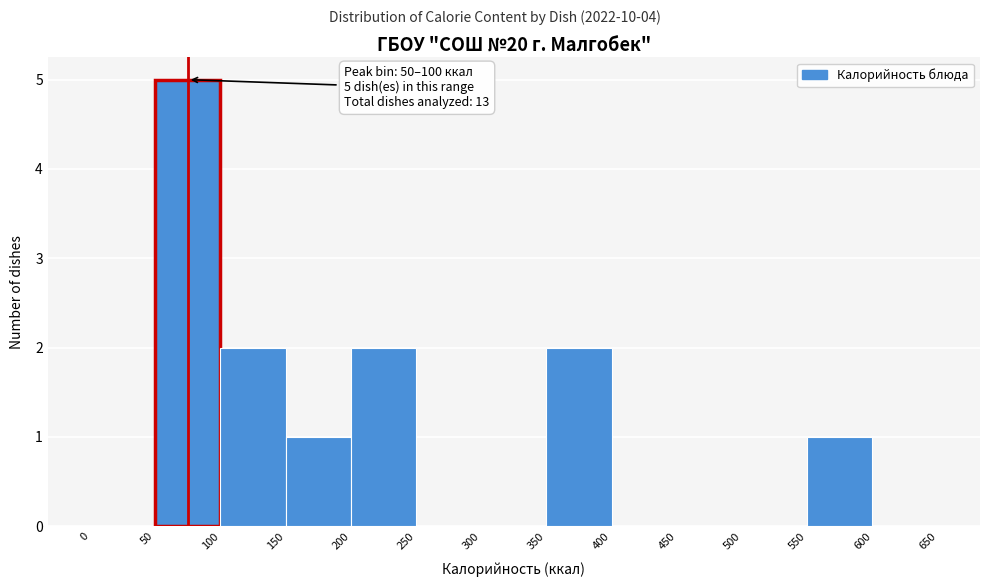

Over which range of the x-axis is the bar tallest?

50 to 100